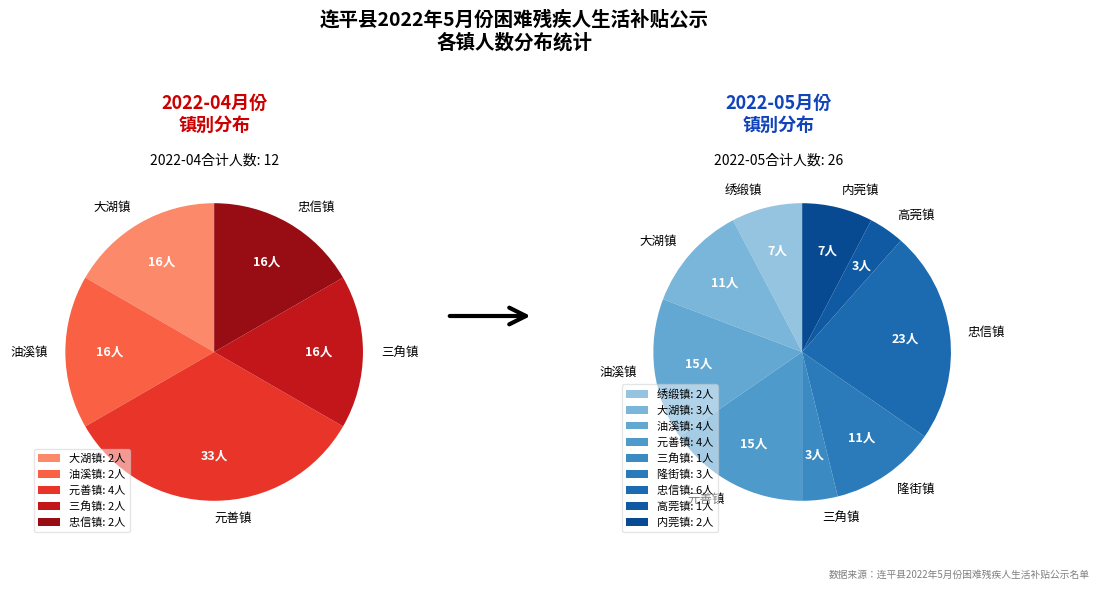

Which has a higher value, 绣缎镇 or 大湖镇?

大湖镇